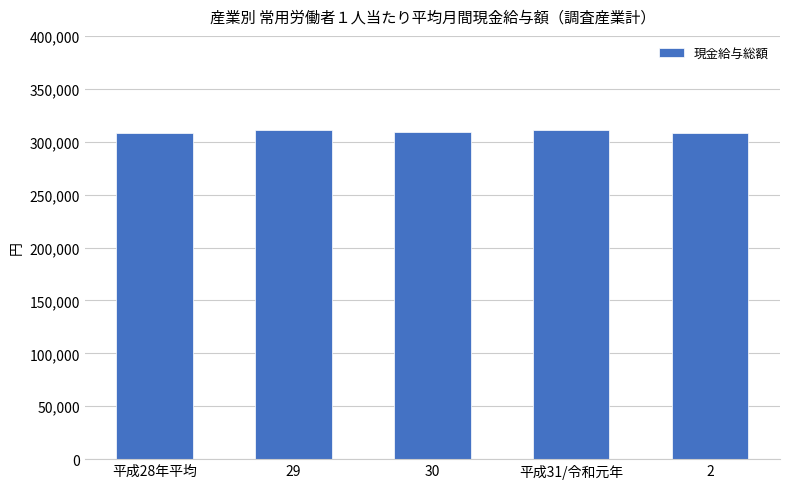

What is the difference between the second highest and minimum values?

2947